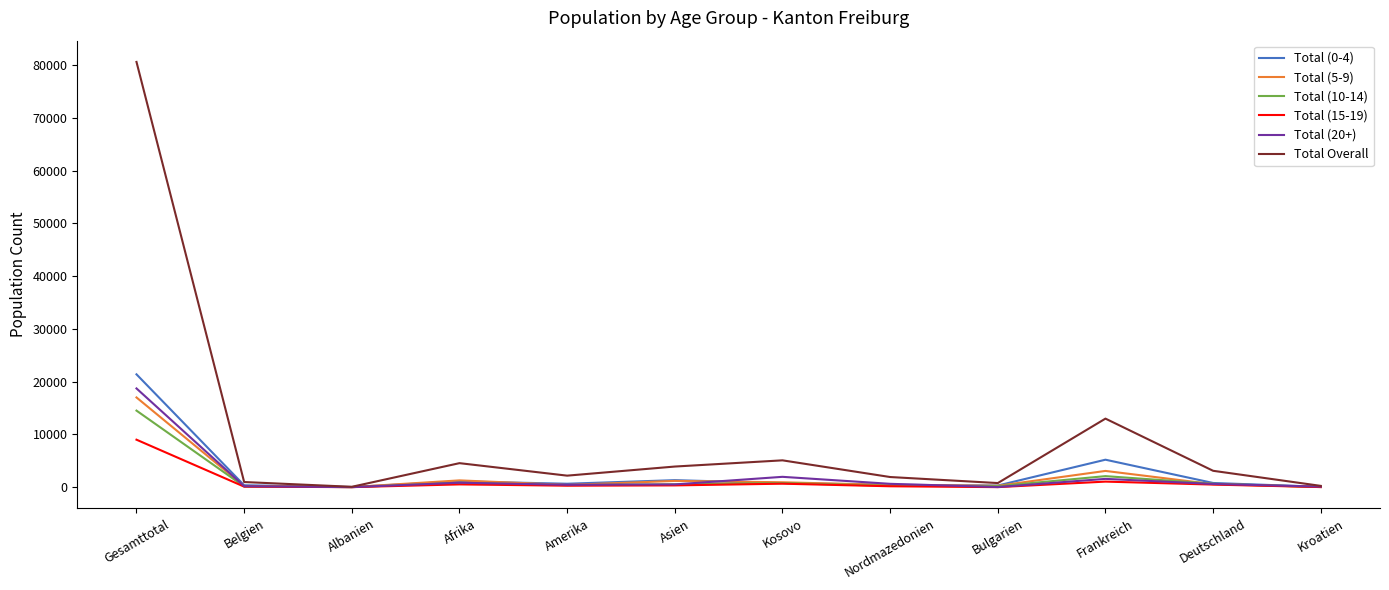

Which series has the largest total across all categories?

Total Overall